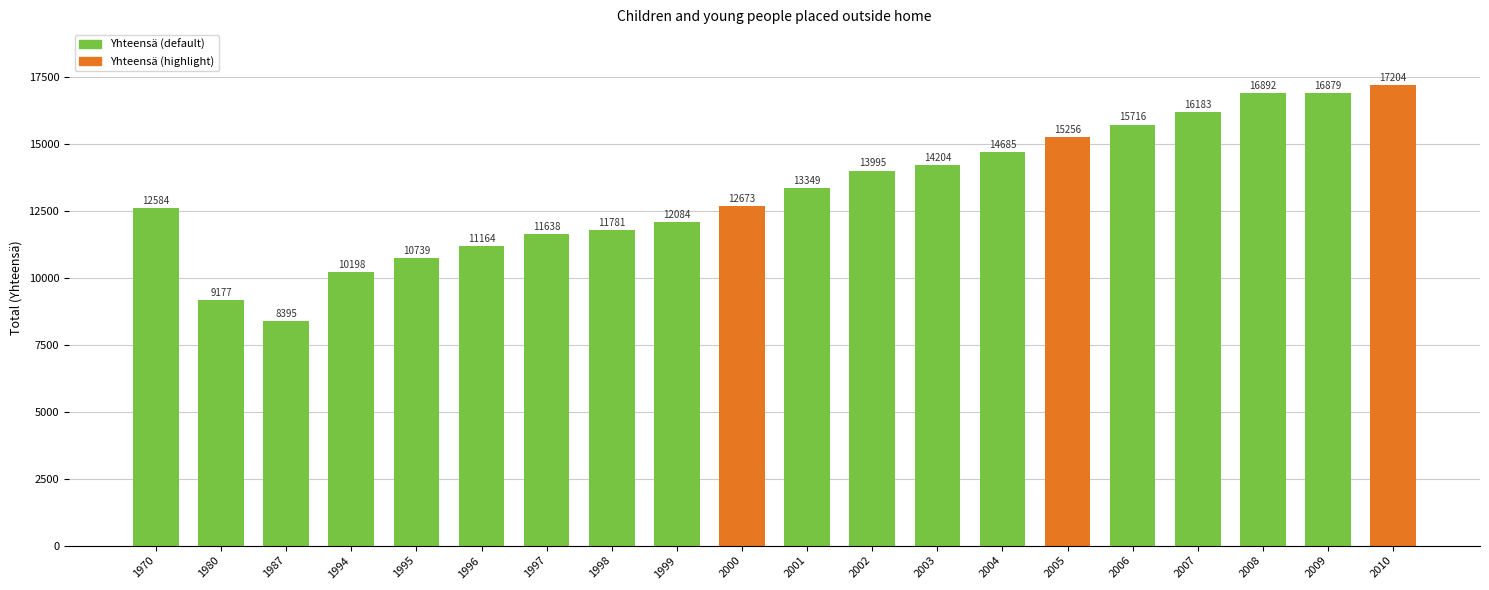

Is it true that the value at 2008 is 16892?

True